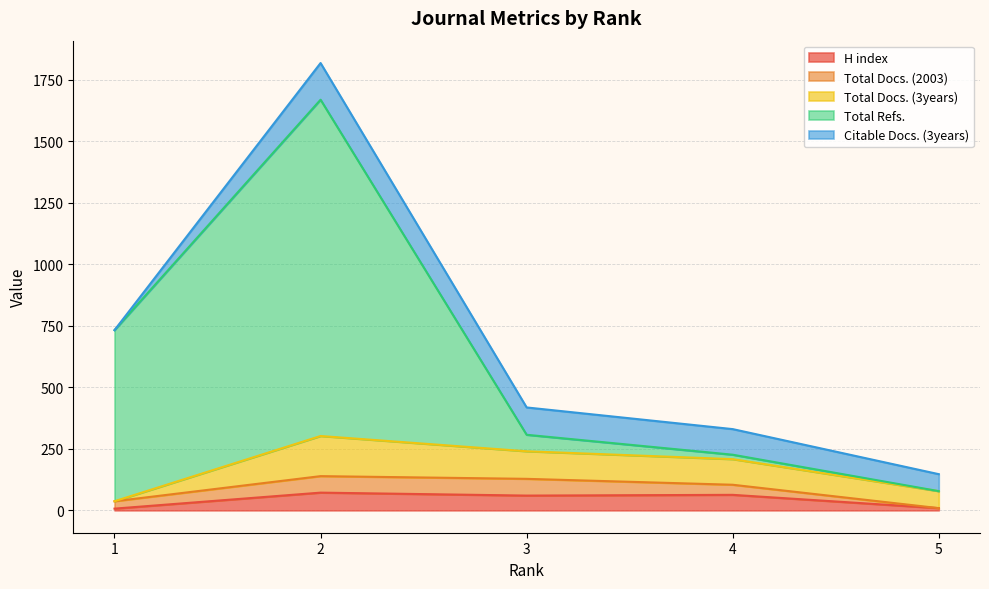

At how many categories does at least one series exceed 902?

1